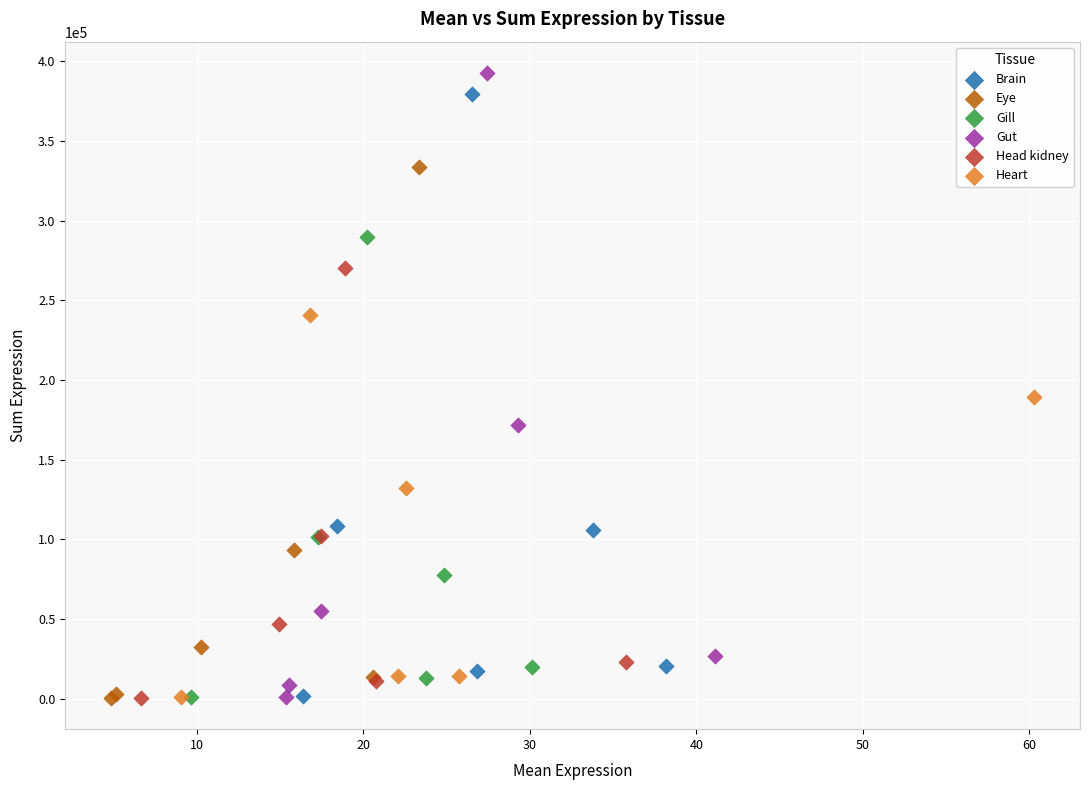

What are all the series names shown in the legend?

Brain, Eye, Gill, Gut, Head kidney, Heart